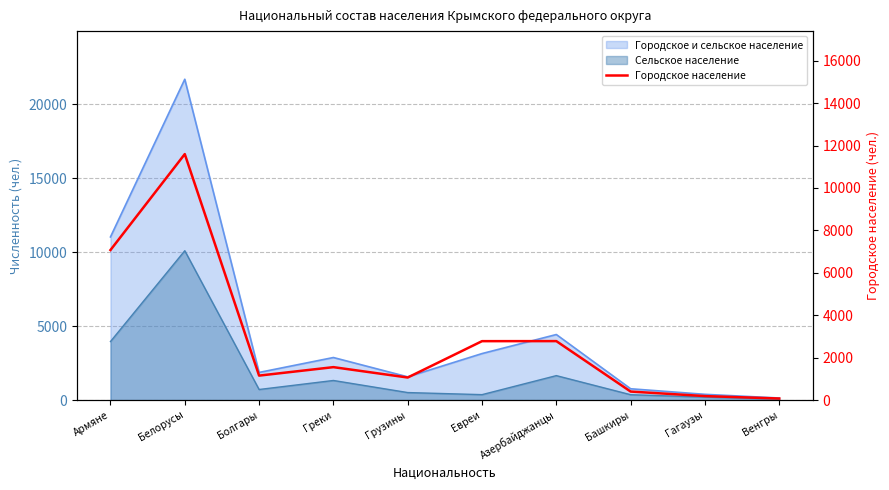

Rank the categories by value from lowest to highest.

Венгры, Гагаузы, Башкиры, Грузины, Болгары, Греки, Евреи, Азербайджанцы, Армяне, Белорусы